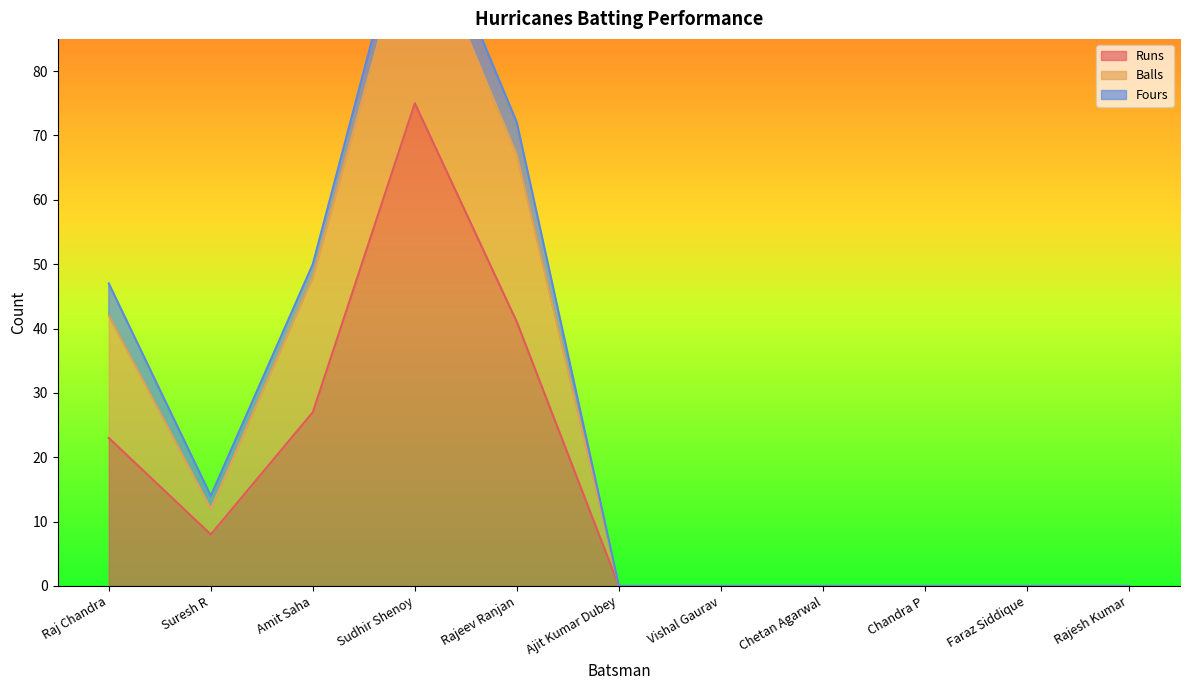

How many positive values does the Runs series have?

5